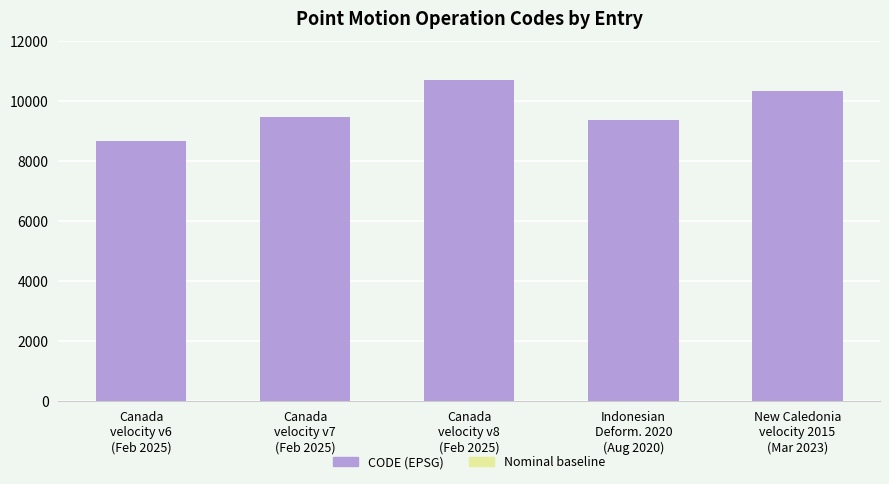

What is the average value of the CODE (EPSG) series?

9713